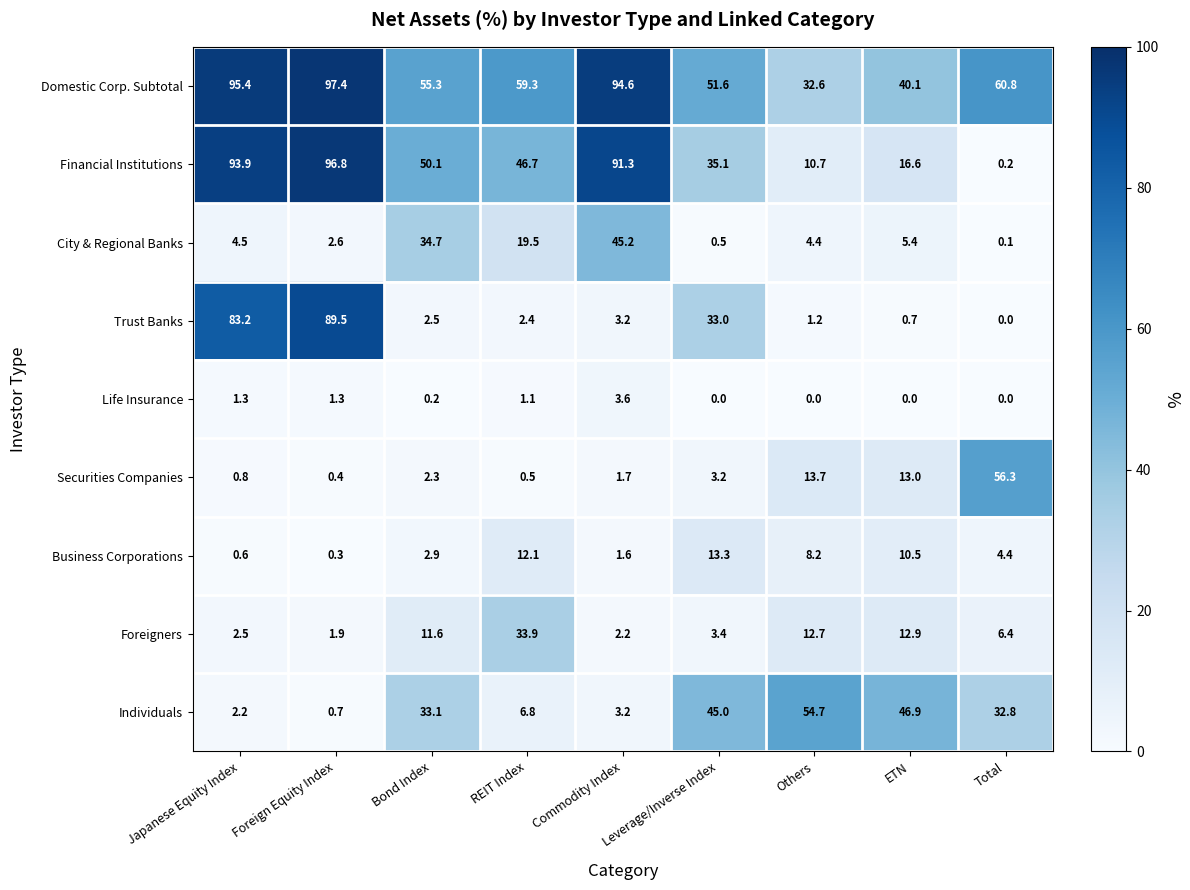

List the series in order of their peak value, highest first.

Domestic Corp. Subtotal, Financial Institutions, Trust Banks, Securities Companies, Individuals, City & Regional Banks, Foreigners, Business Corporations, Life Insurance